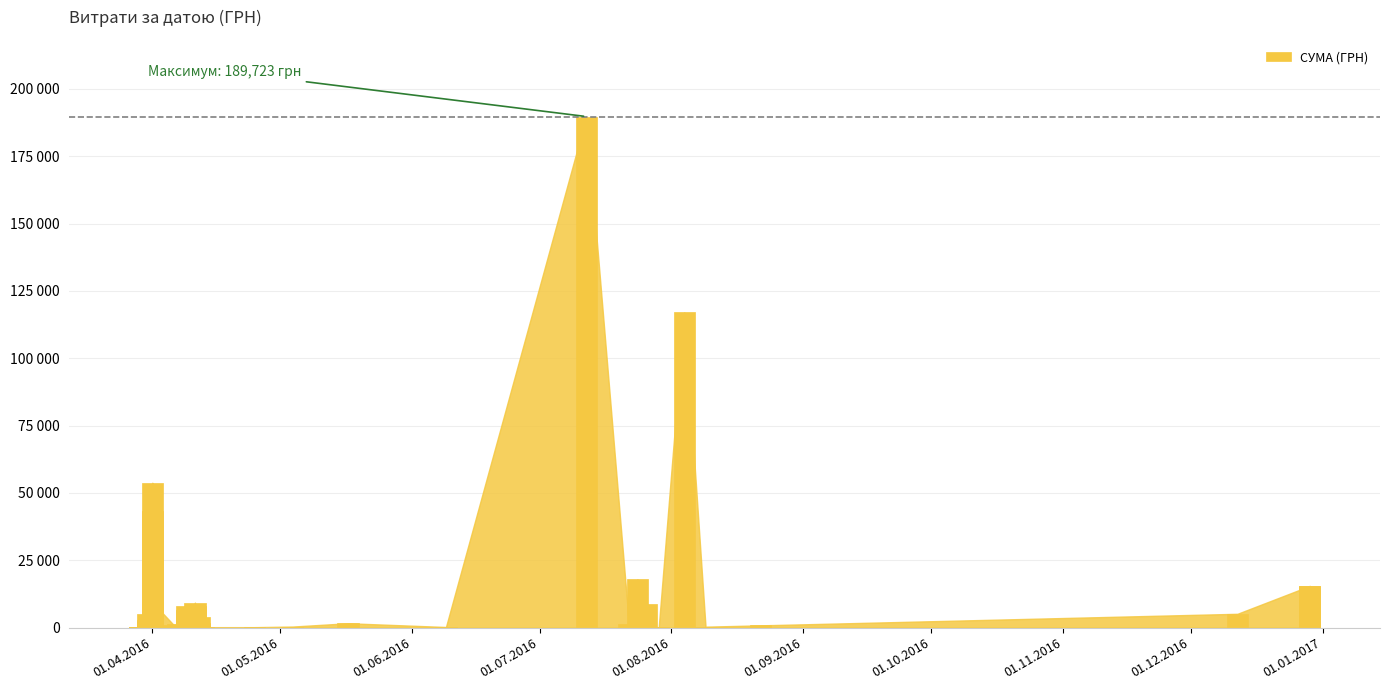

Reading right to left, list all the values displayed in this chart.

15500.0	15500.0	5140.0	852.0	361.8	117026.0	97.8	331.6	8661.0	323.2	11.2	17952.1	1412.1	189723.1	240.0	1633.5	407.0	179.6	173.9	3855.1	1666.3	9290.5	8043.0	4030.8	7924.8	361.8	6700.0	580.8	869.0	1253.5	1032.2	9467.1	53732.8	43323.6	2754.0	2146.2	5143.8	97.8	100.0	97.8